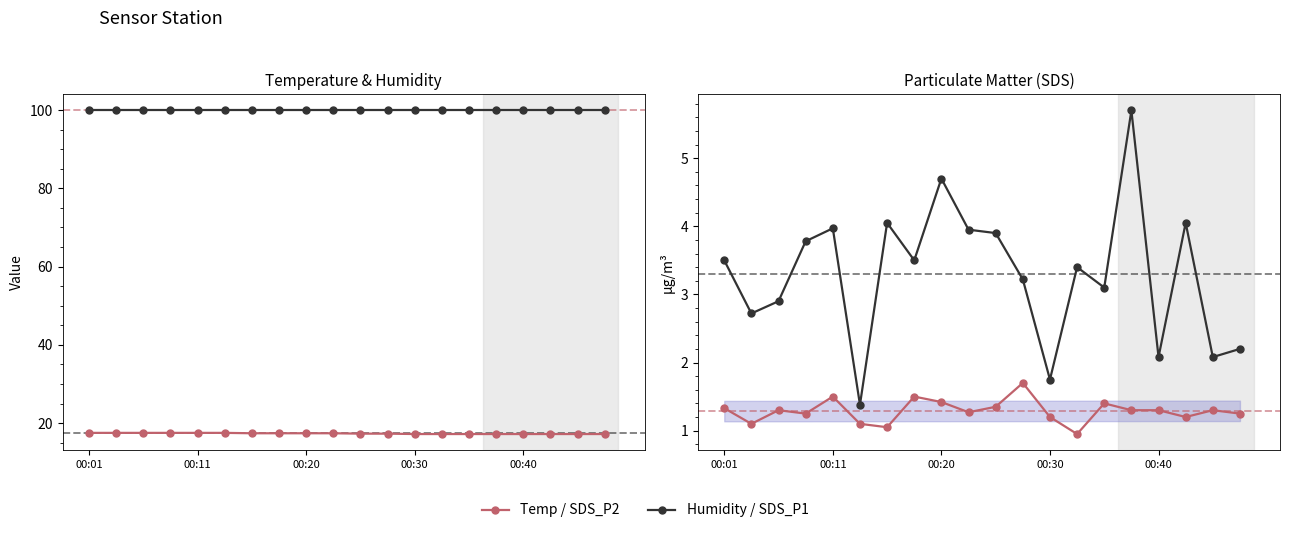

Rank the series by their maximum value, from lowest to highest.

SDS_P2, SDS_P1, Temp (°C), Humidity